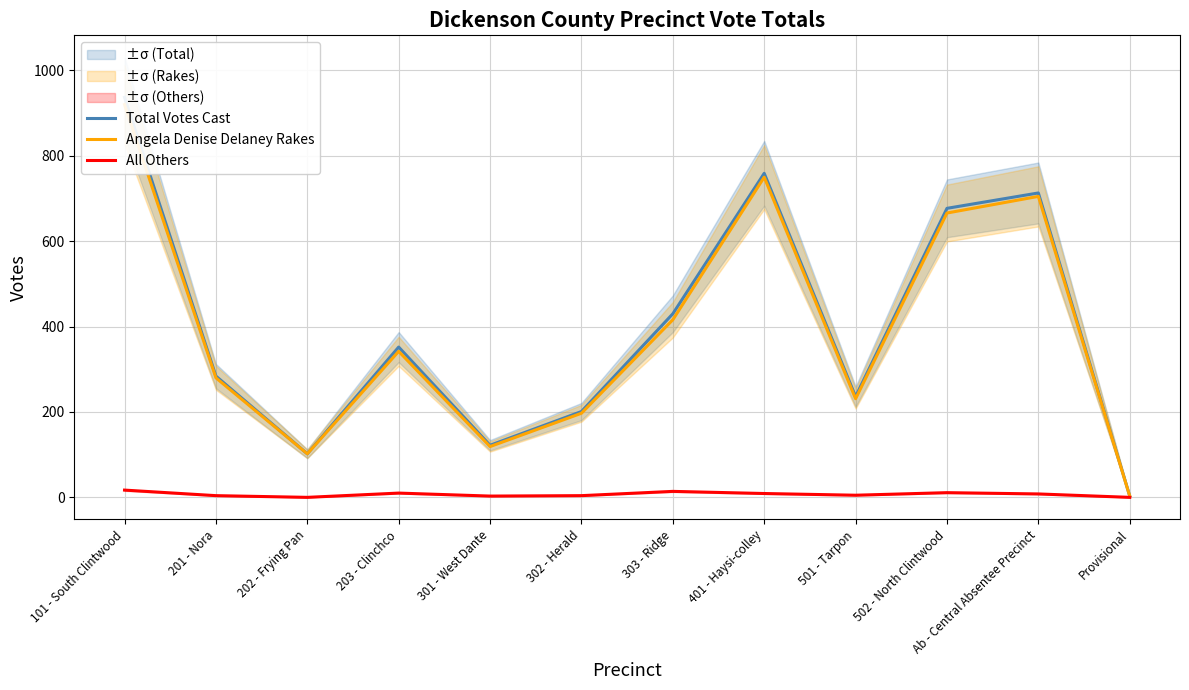

List the labels in order of All Others value, smallest first.

202 - Frying Pan, Provisional, 301 - West Dante, 201 - Nora, 302 - Herald, 501 - Tarpon, Ab - Central Absentee Precinct, 401 - Haysi-colley, 203 - Clinchco, 502 - North Clintwood, 303 - Ridge, 101 - South Clintwood